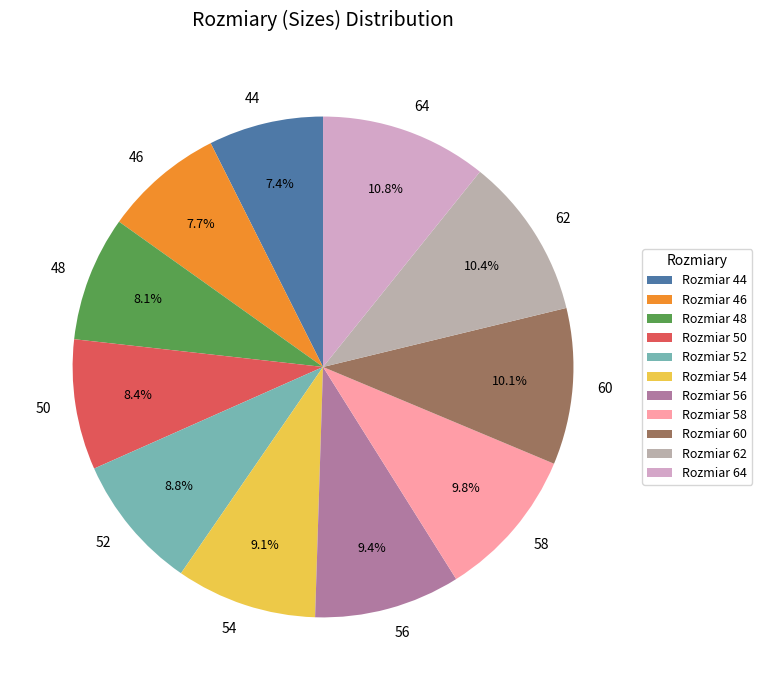

Does 54 represent more than half of the total?

No